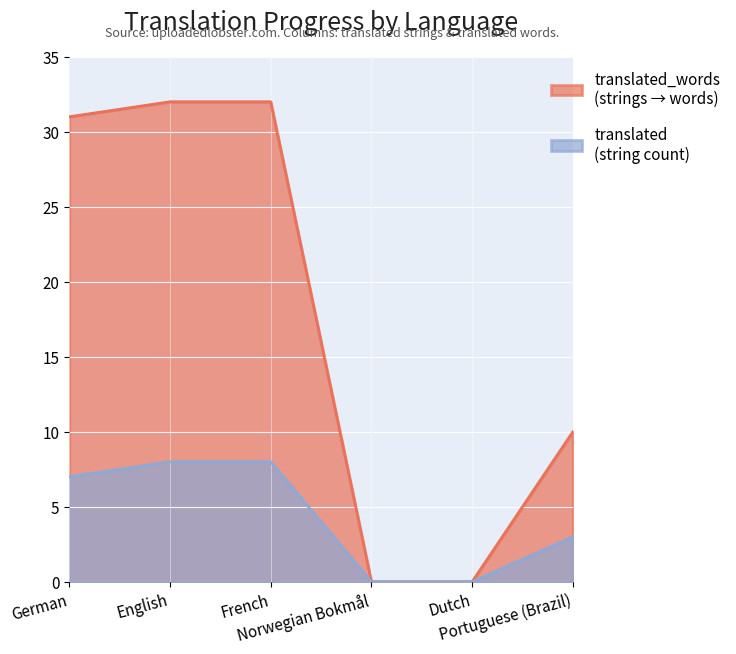

What is the sum of all translated values?

26